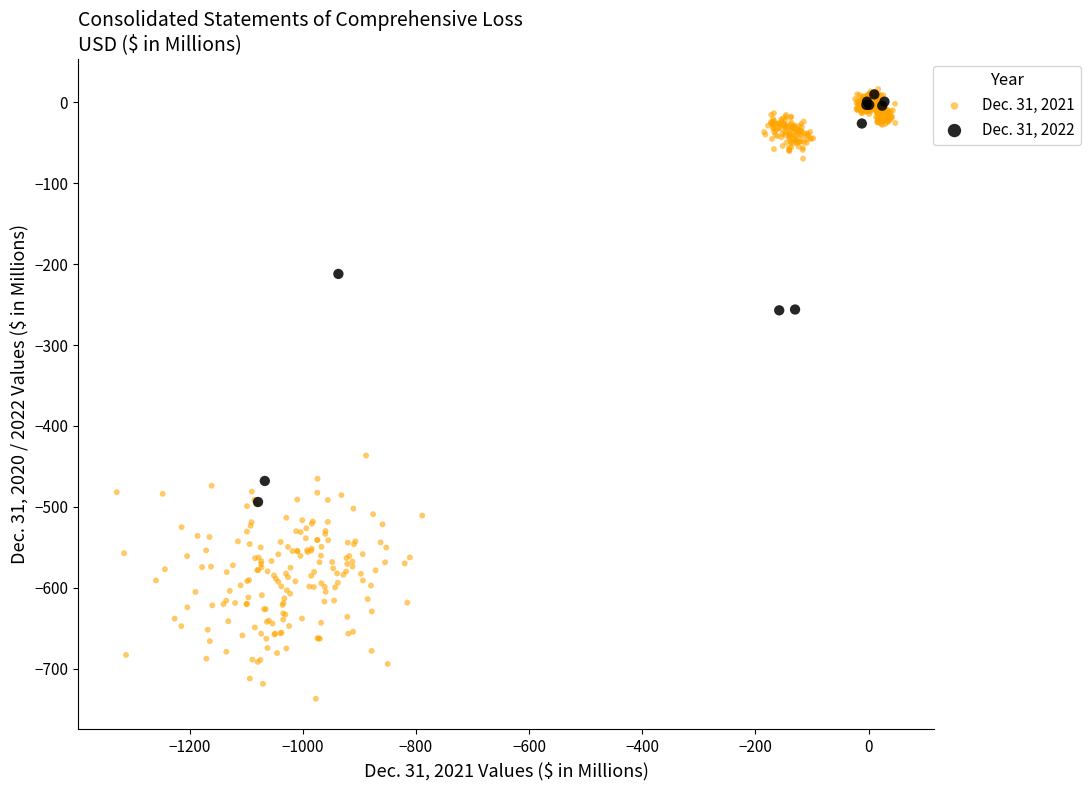

Which series reaches the minimum Y coordinate?

Dec. 31, 2021